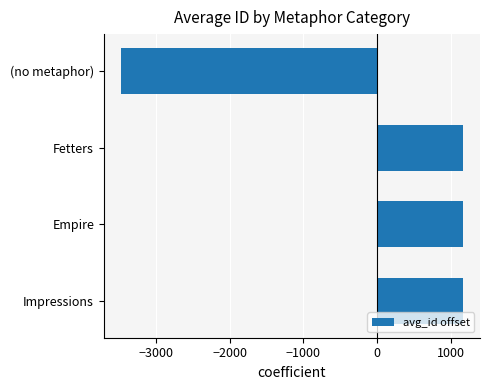

The value at (no metaphor) is -4832.5. True or false?

False